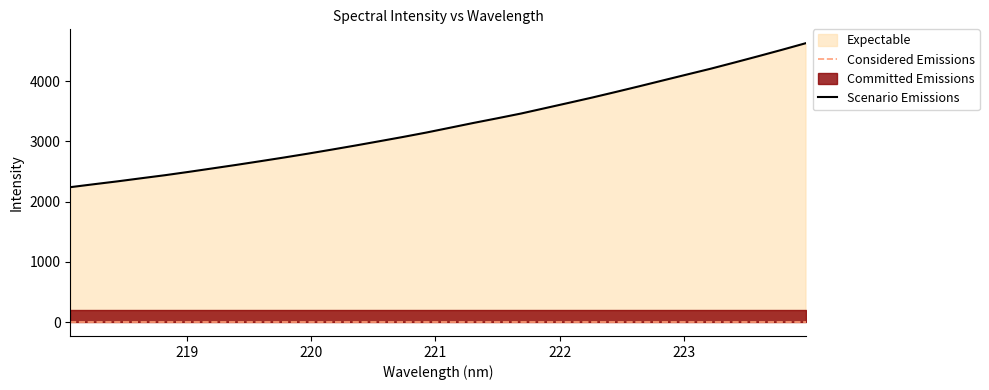

Reading left to right, what are all the values shown in this chart?

2239.9	2289.1	2337.1	2388.6	2439.2	2494.7	2552.3	2610.4	2670.8	2732.3	2796.0	2862.7	2930.8	3001.3	3072.6	3147.0	3227.0	3307.5	3384.4	3463.4	3551.5	3639.6	3728.7	3822.1	3917.3	4014.5	4111.4	4207.5	4310.1	4414.4	4520.8	4629.9